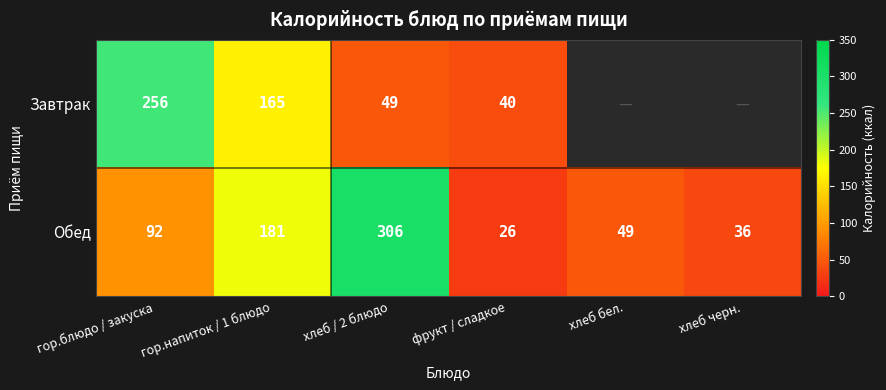

At how many categories does at least one series exceed 67?

3